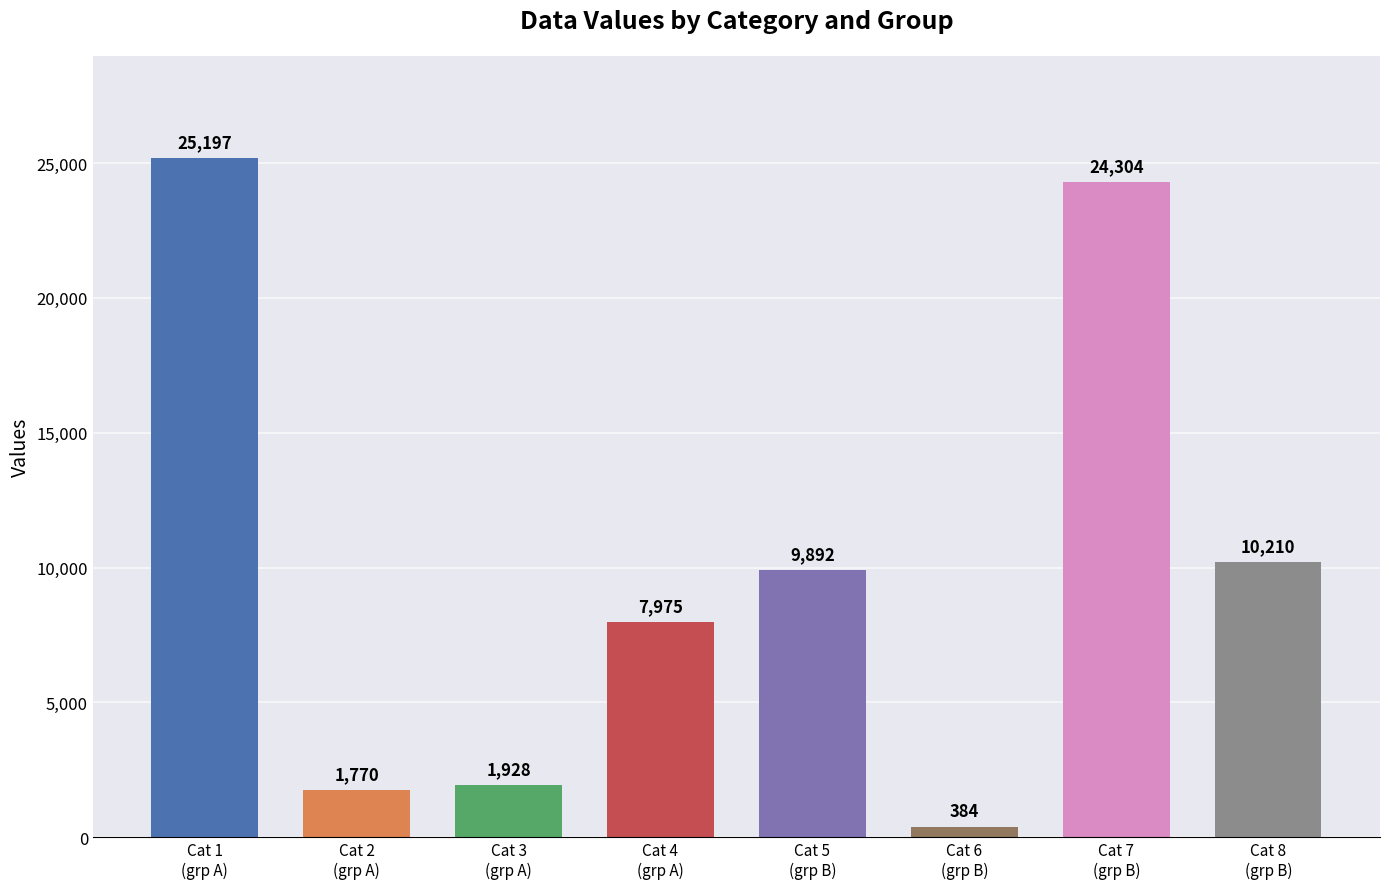

How many series are shown in this chart?

1